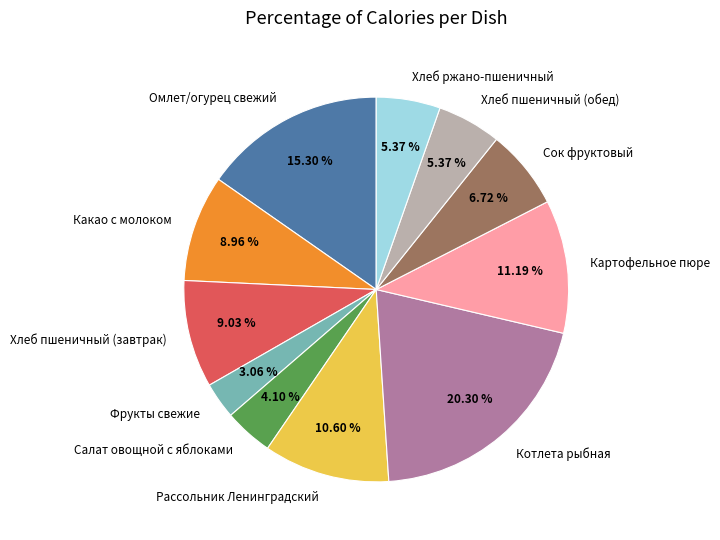

Does Хлеб пшеничный (завтрак) account for over 50% of the chart?

No